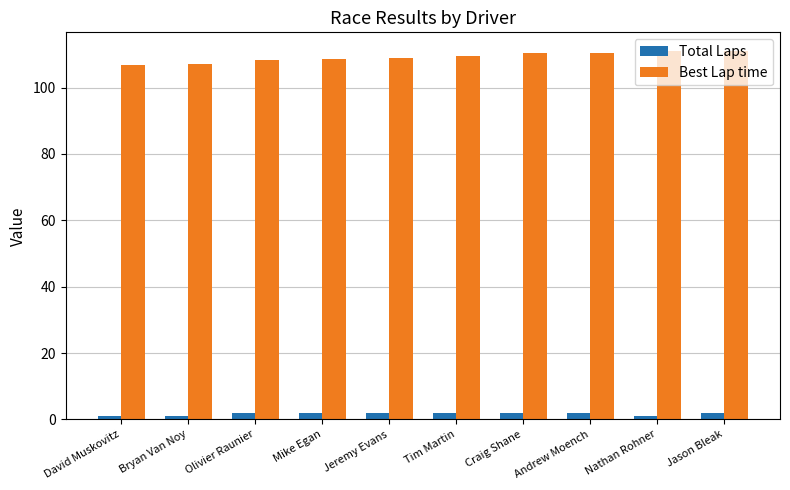

What is the lowest value of the Best Lap time series?

106.9